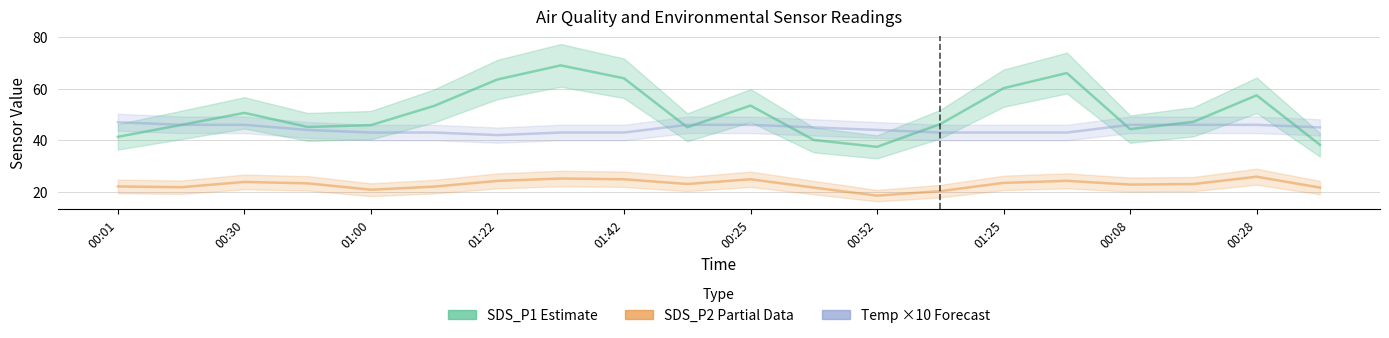

What position from the left is 13?

14